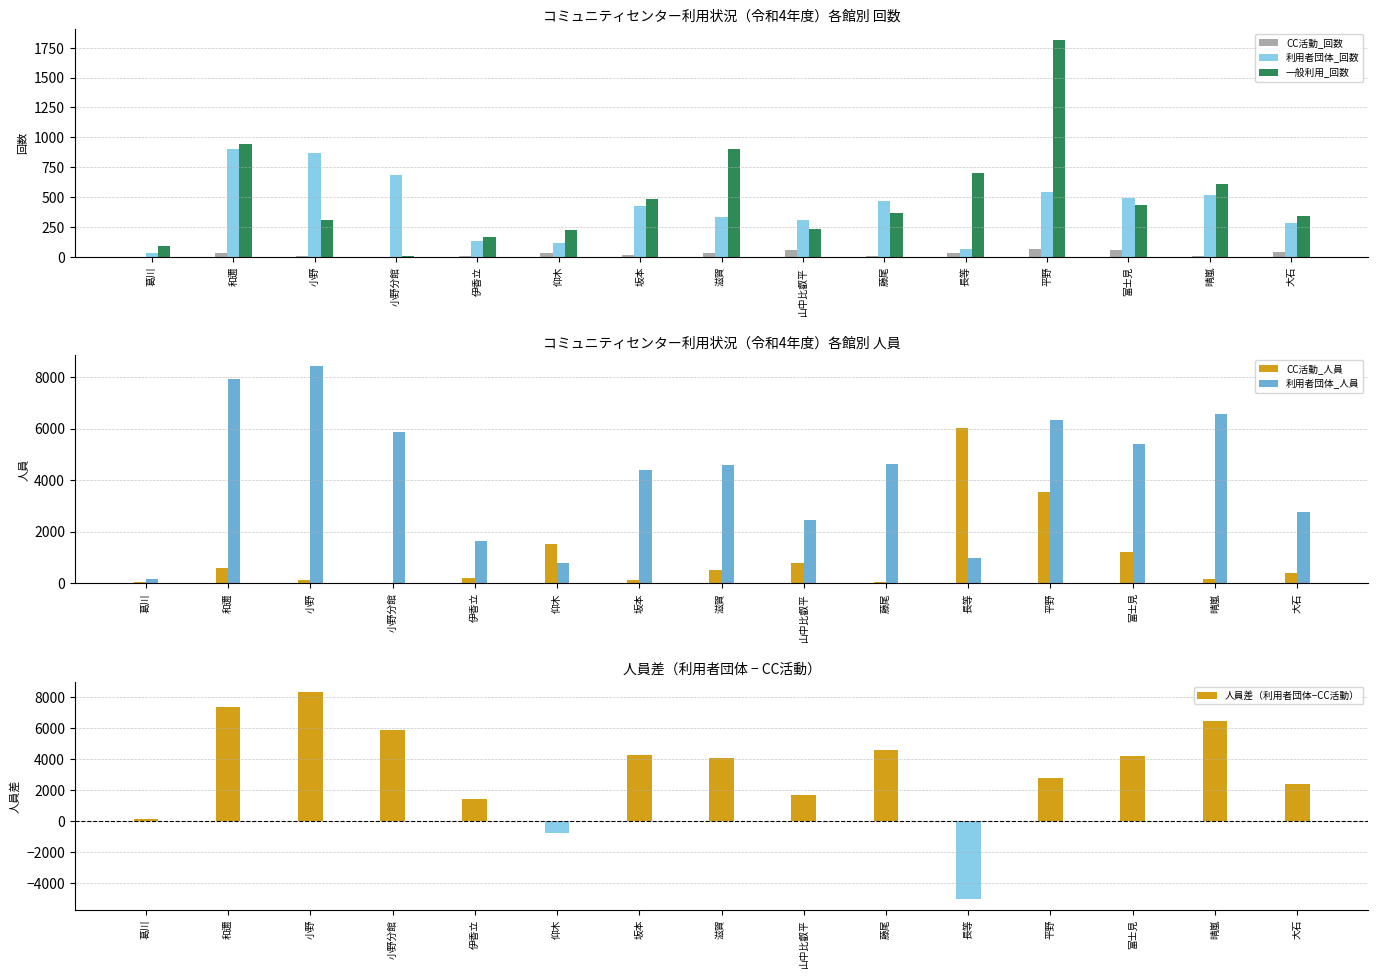

At which label does 一般利用_回数 reach its minimum?

小野分館